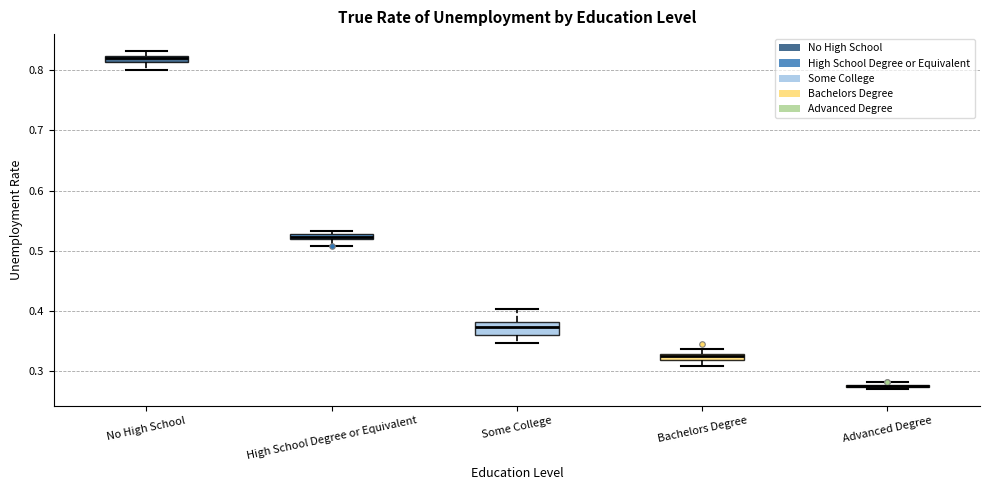

Comparing the boxes themselves (not the whiskers), which one is the tallest?

Some College